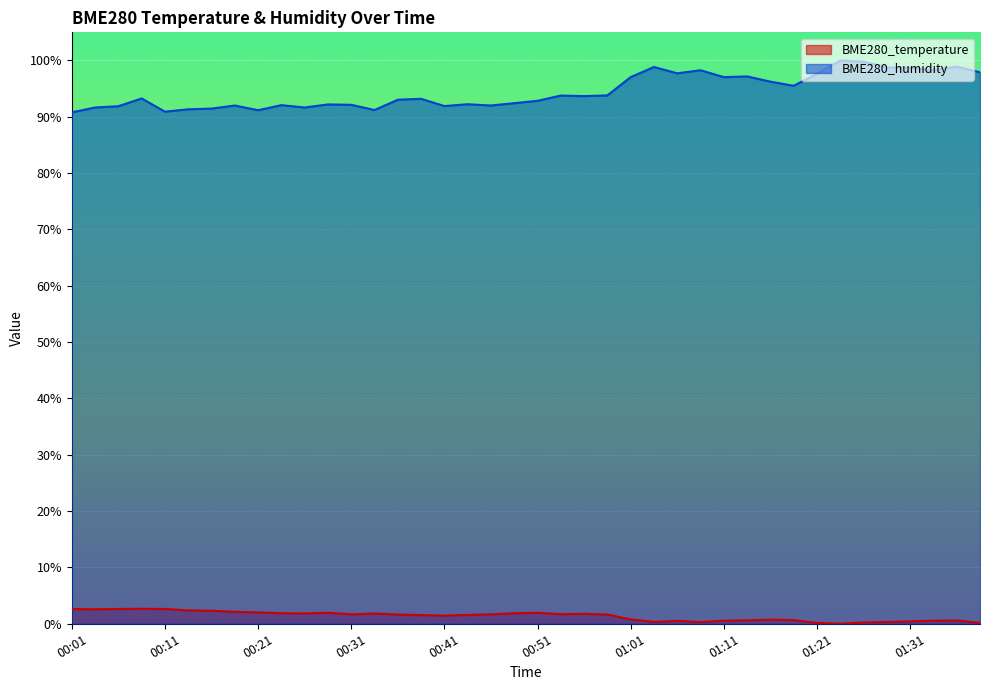

Is the value of BME280_humidity at 01:34 greater than the value of BME280_temperature at 01:31?

Yes